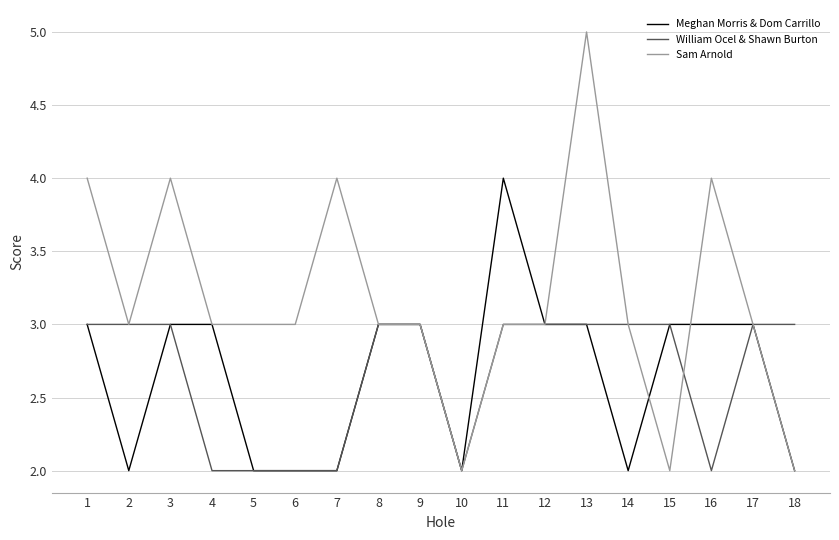

At which category is the sum across all series the highest?

13